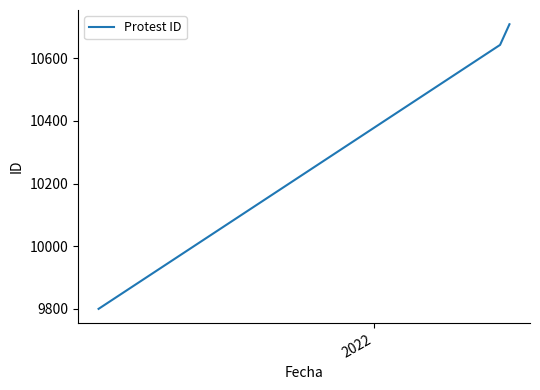

What is the maximum value shown in the chart?

10709